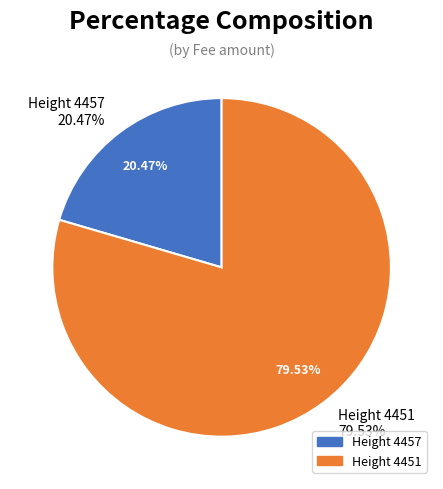

To the nearest percent, what portion does 4451 represent?

80%